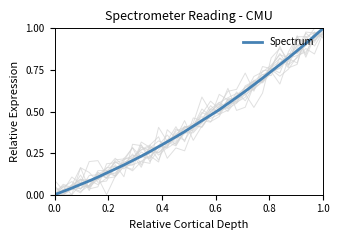

The value of Spectrum at 1.0 is 1.0. True or false?

True